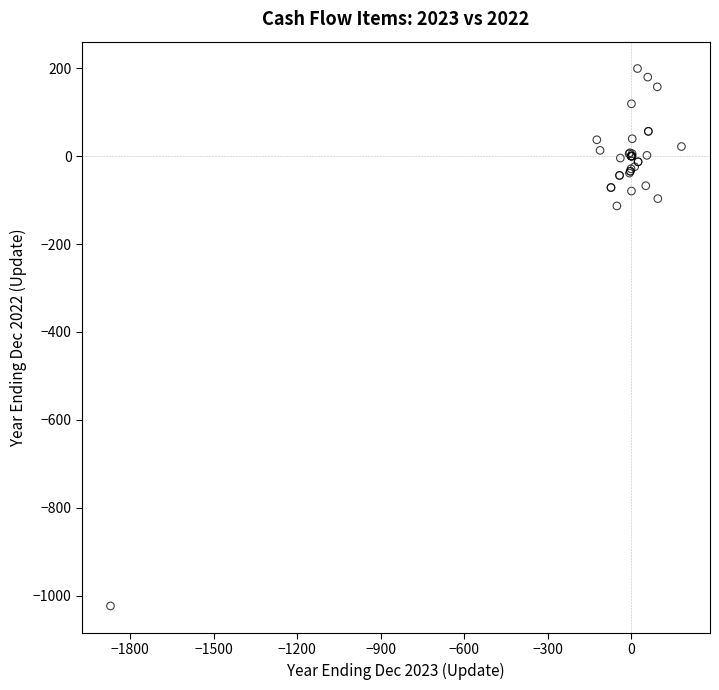

What Y value in the scatter plot is closest to -411?

-113.3